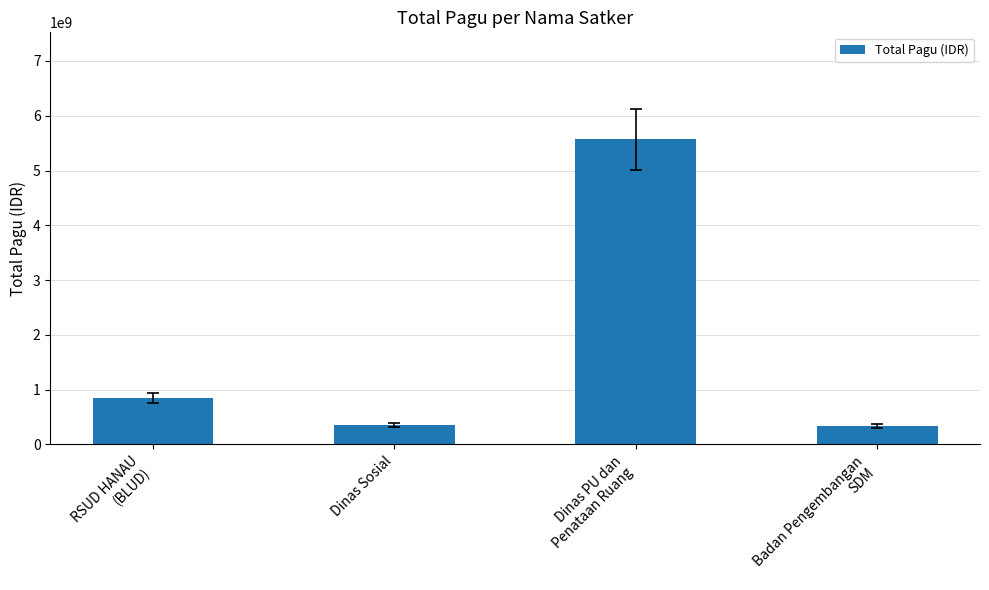

What is the difference between the maximum and minimum values?

5238105969